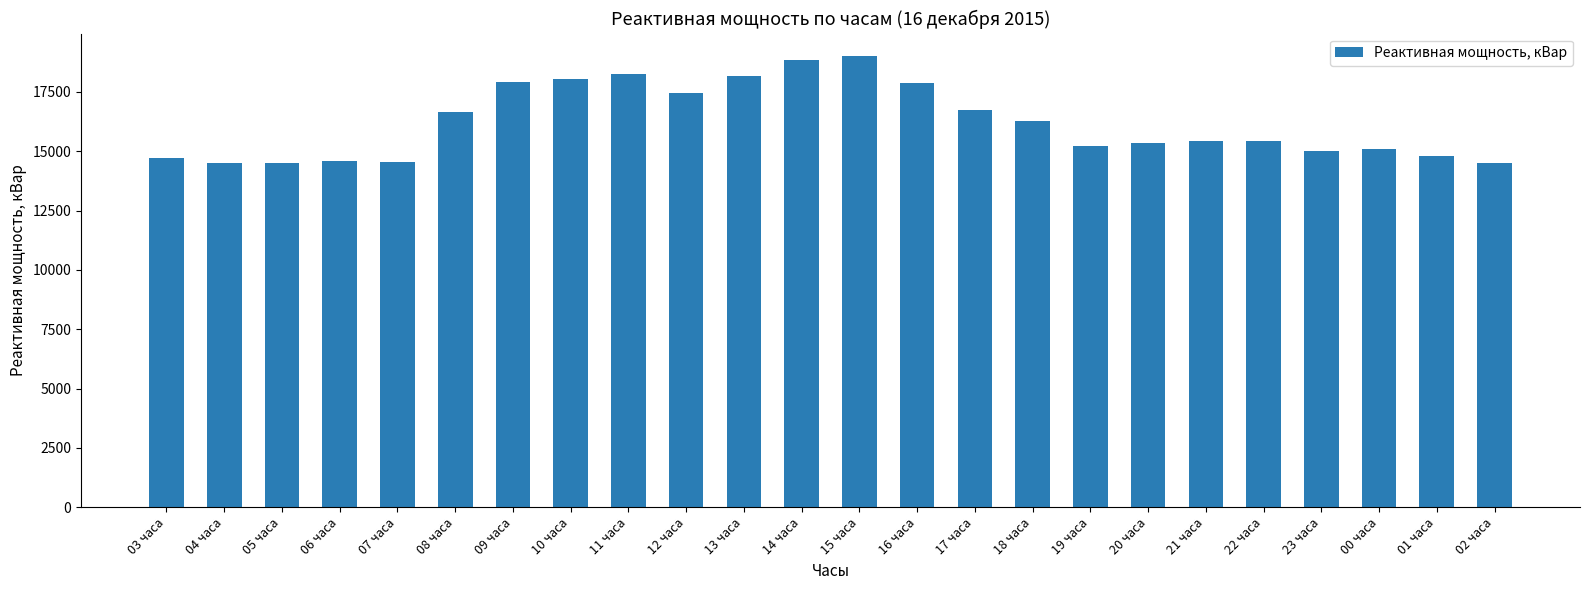

The chart shows a value of 8265.8 at 05 часа. True or false?

False